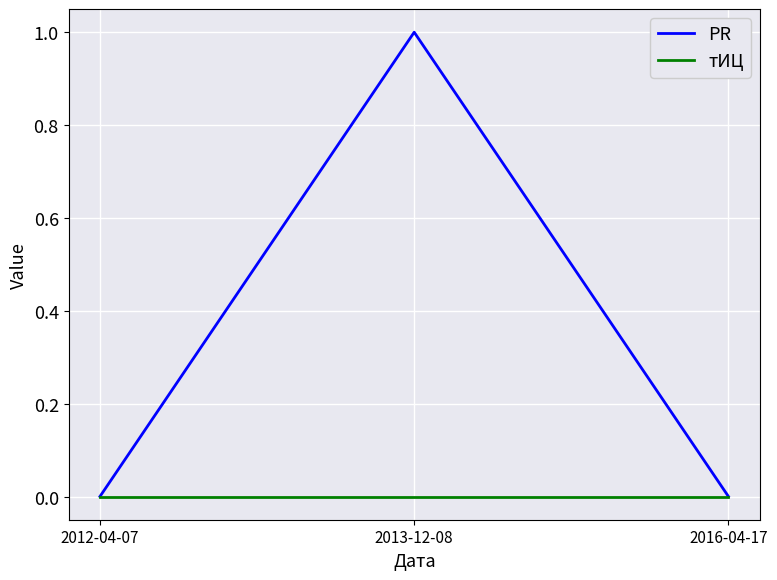

Is it true that тИЦ equals 0 at 2012-04-07?

True